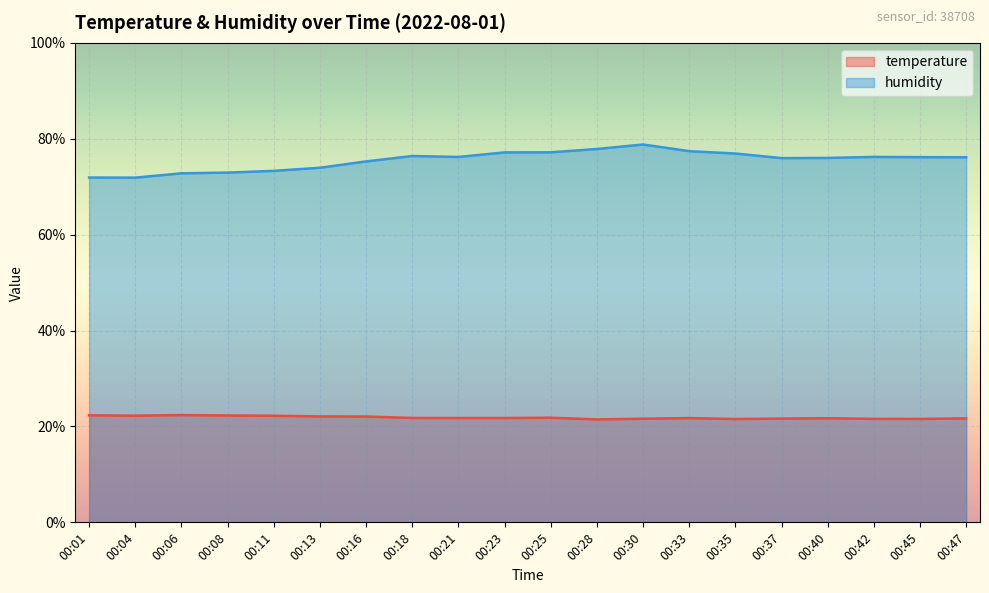

How many distinct data groups are displayed?

2